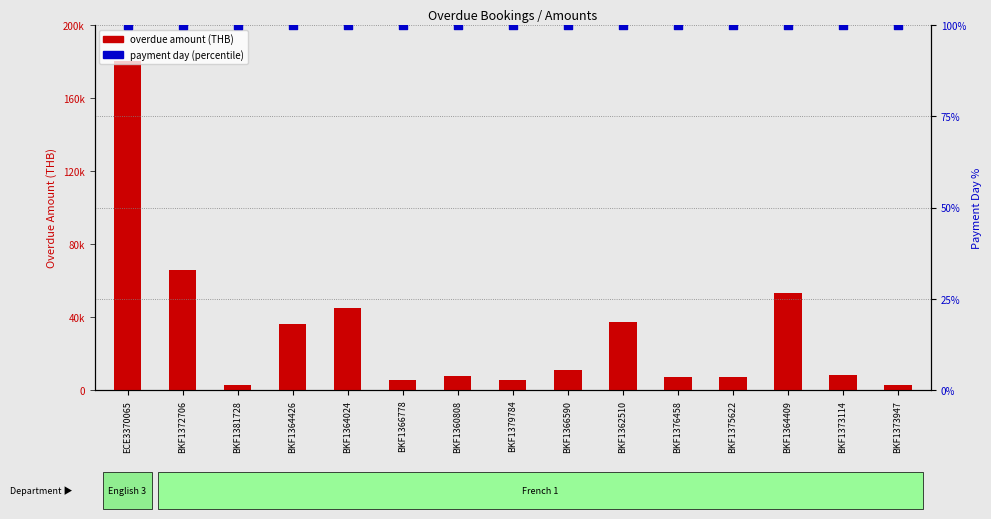

Which series reaches the minimum Y coordinate?

payment day percentile